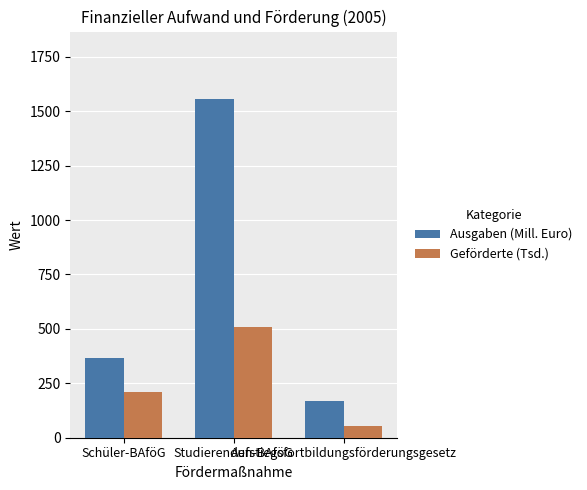

Rank the series by their average value, from lowest to highest.

Geförderte (Tsd.), Ausgaben (Mill. Euro)